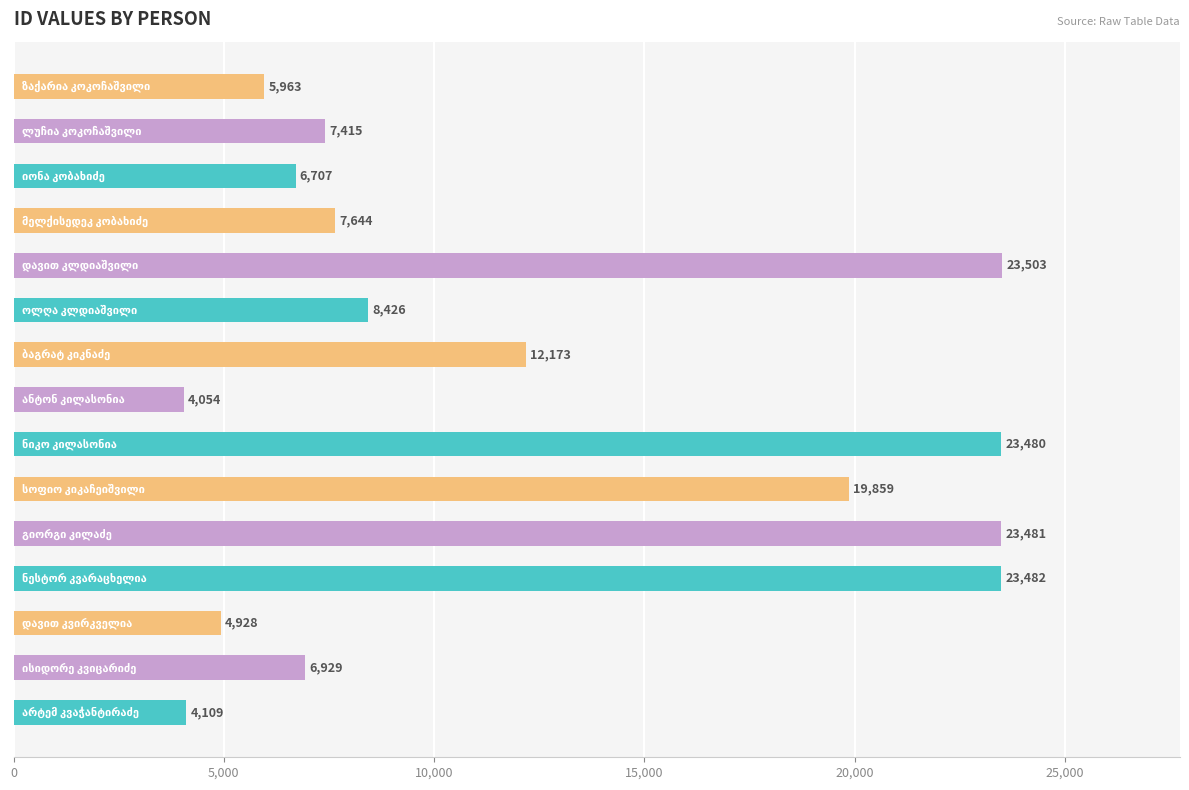

Reading bottom to top, transcribe all the data shown in this chart.

4109	6929	4928	23482	23481	19859	23480	4054	12173	8426	23503	7644	6707	7415	5963